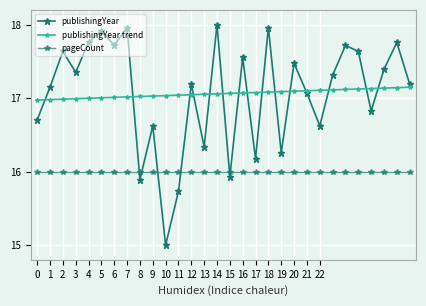

How many categories are shown in the chart?

30